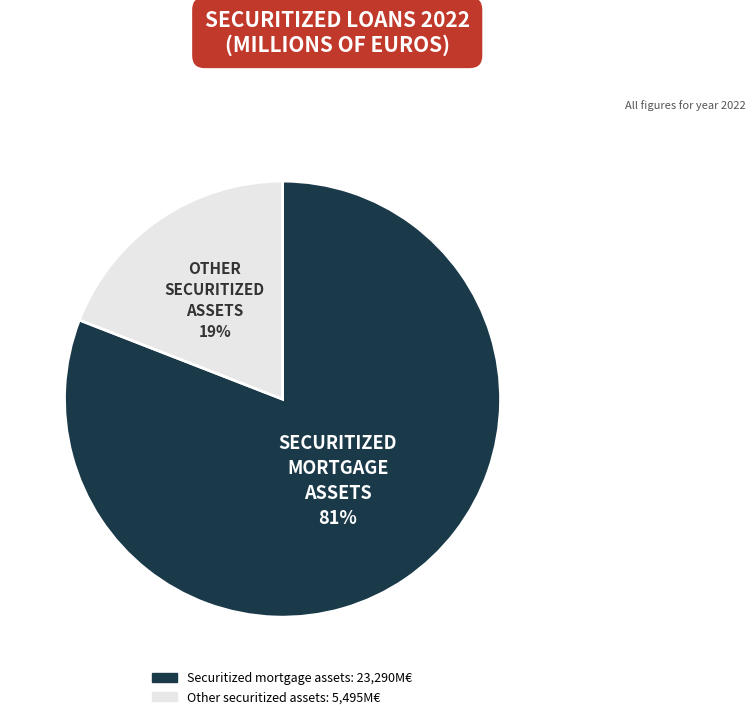

How many slices are in this pie chart?

2